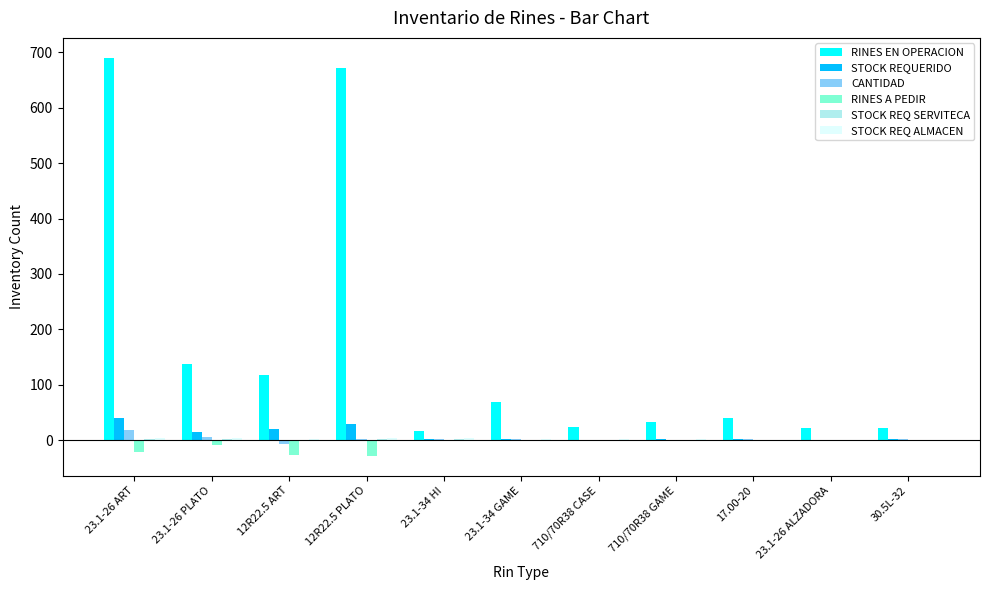

The RINES EN OPERACION series shows 68 at 23.1-34 GAME. True or false?

True